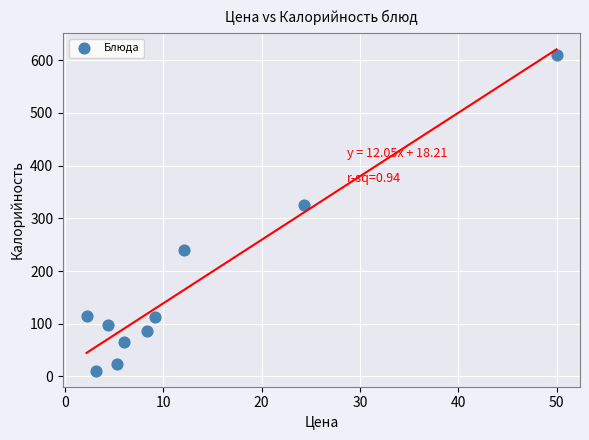

What Y value in the scatter plot is closest to 310?

324.8